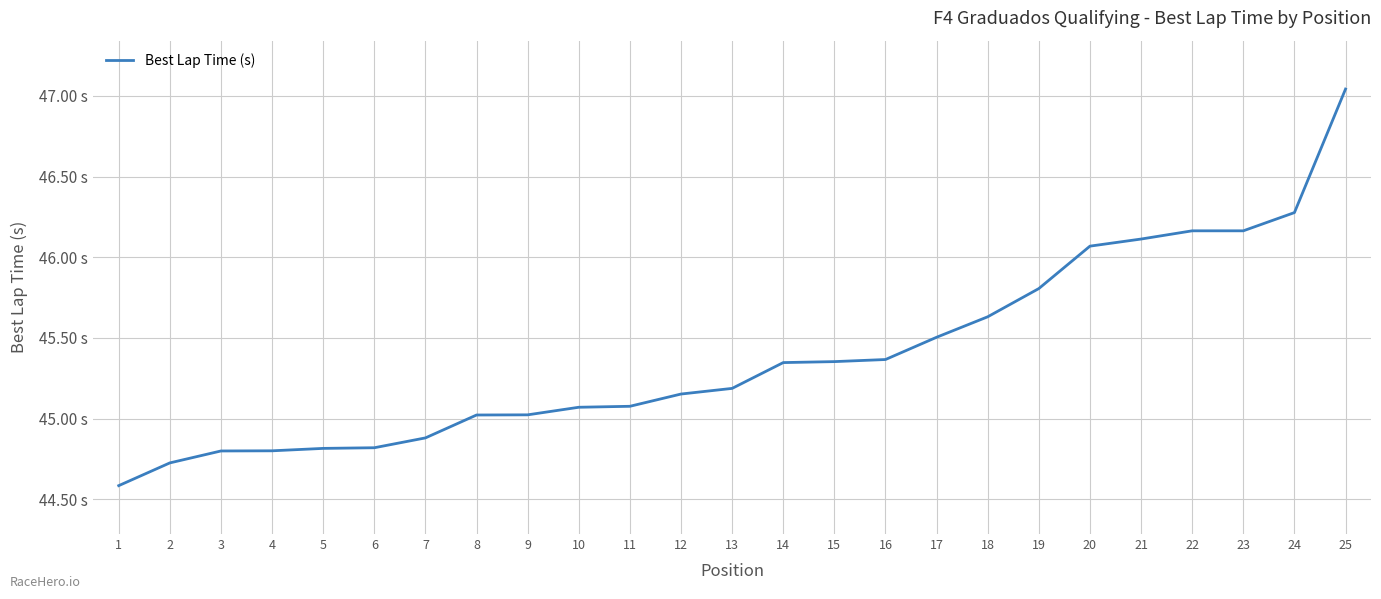

Does the chart display data point markers on the line(s)?

No